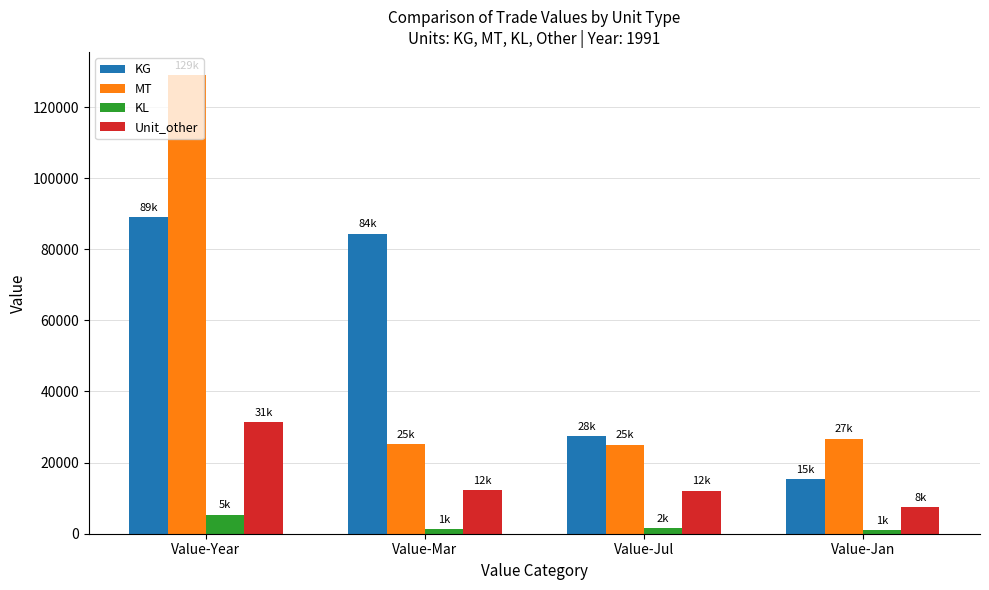

The value of KG at Value-Jul is 27507. True or false?

True